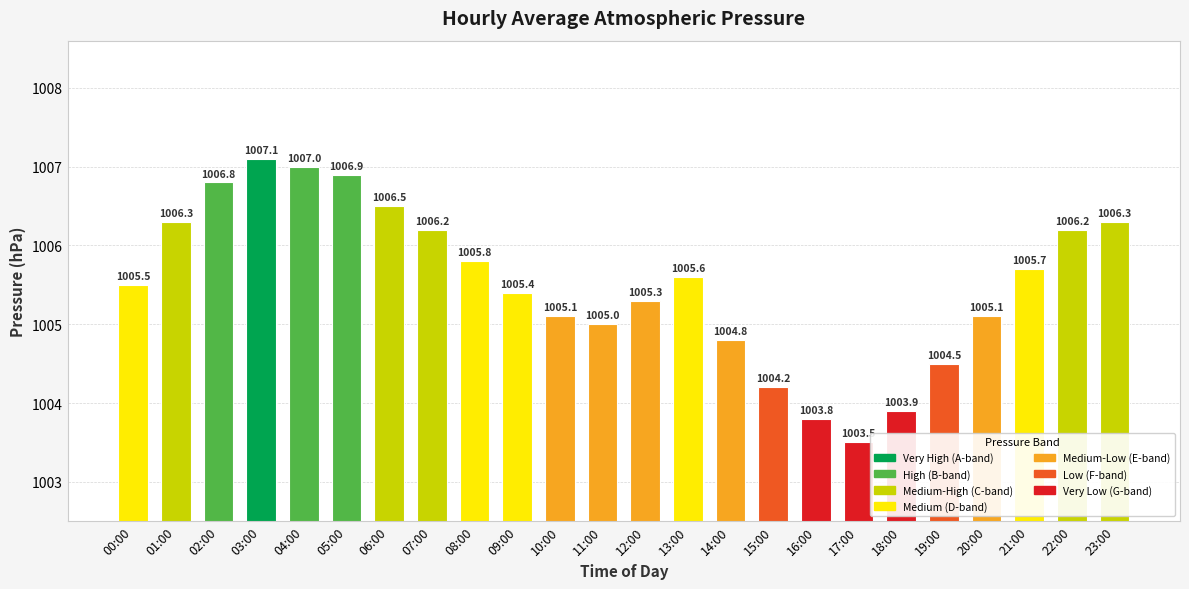

What is the average value?

1005.5